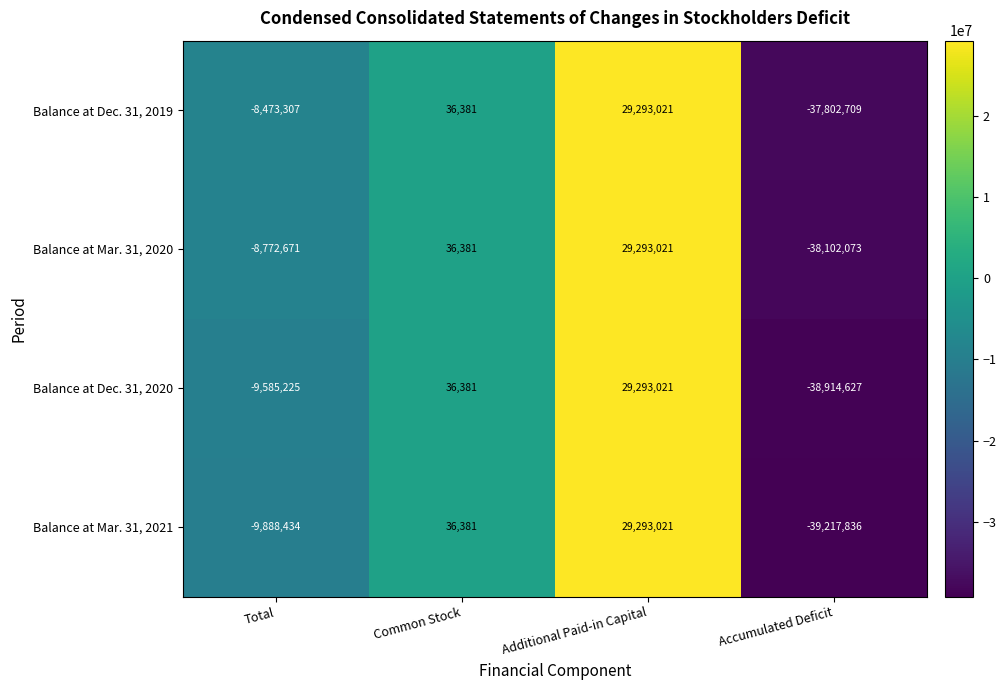

At Total, list the series in order from largest to smallest.

Balance at Dec. 31, 2019, Balance at Mar. 31, 2020, Balance at Dec. 31, 2020, Balance at Mar. 31, 2021